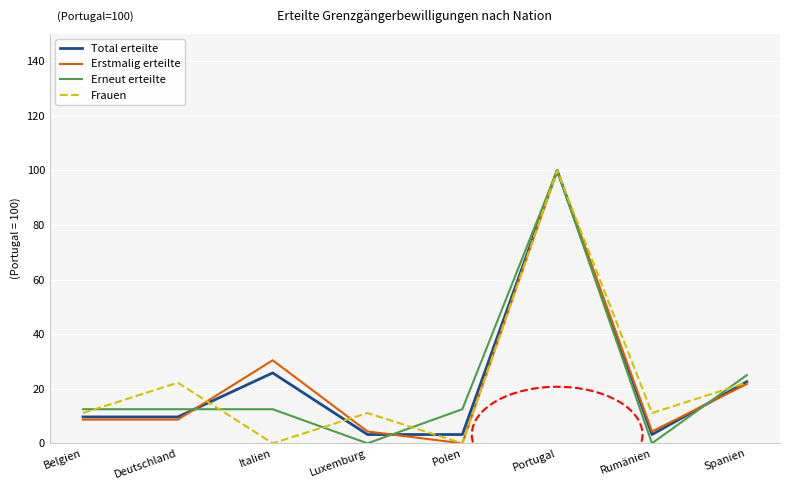

What is the average value of the Total erteilte series?

22.2